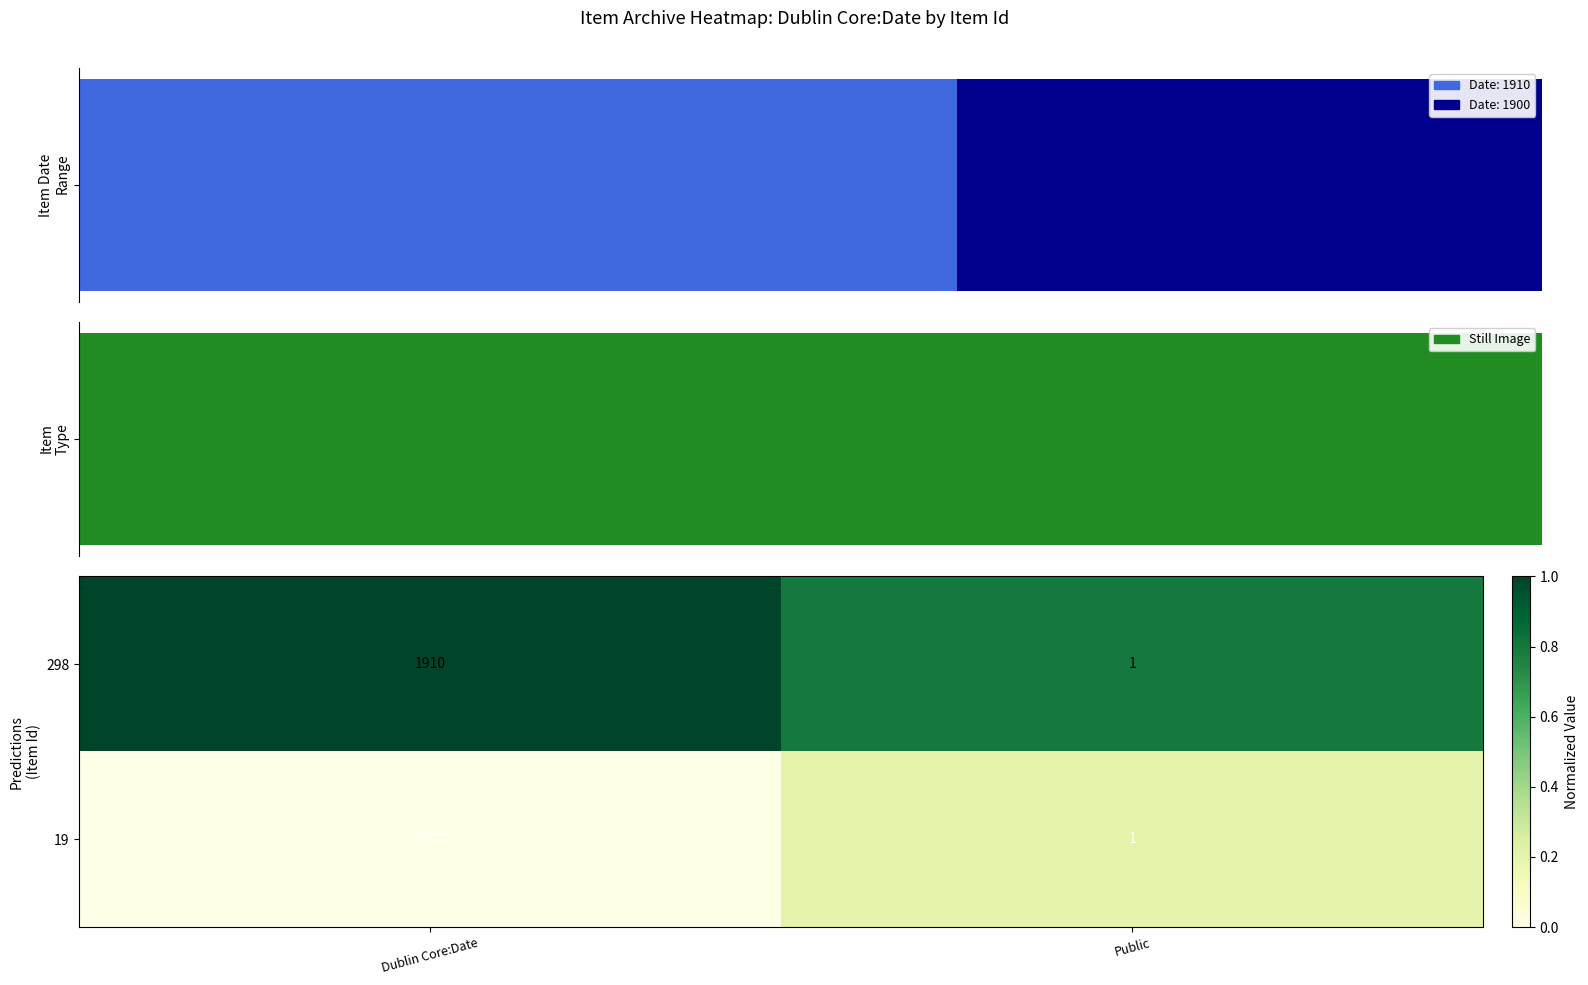

Reading left to right, list all the values displayed in this chart.

298: Dublin Core:Date=1910.0	Public=1.0
19: Dublin Core:Date=1900.0	Public=1.0